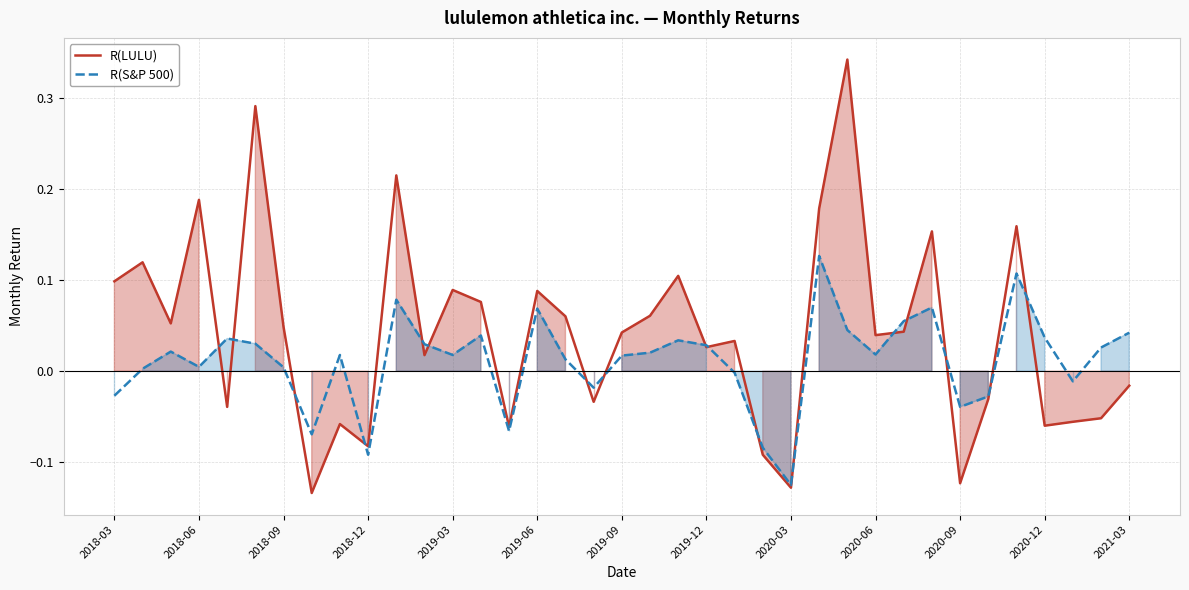

Is it true that R(LULU) equals 0.1 at 2020-06?

False